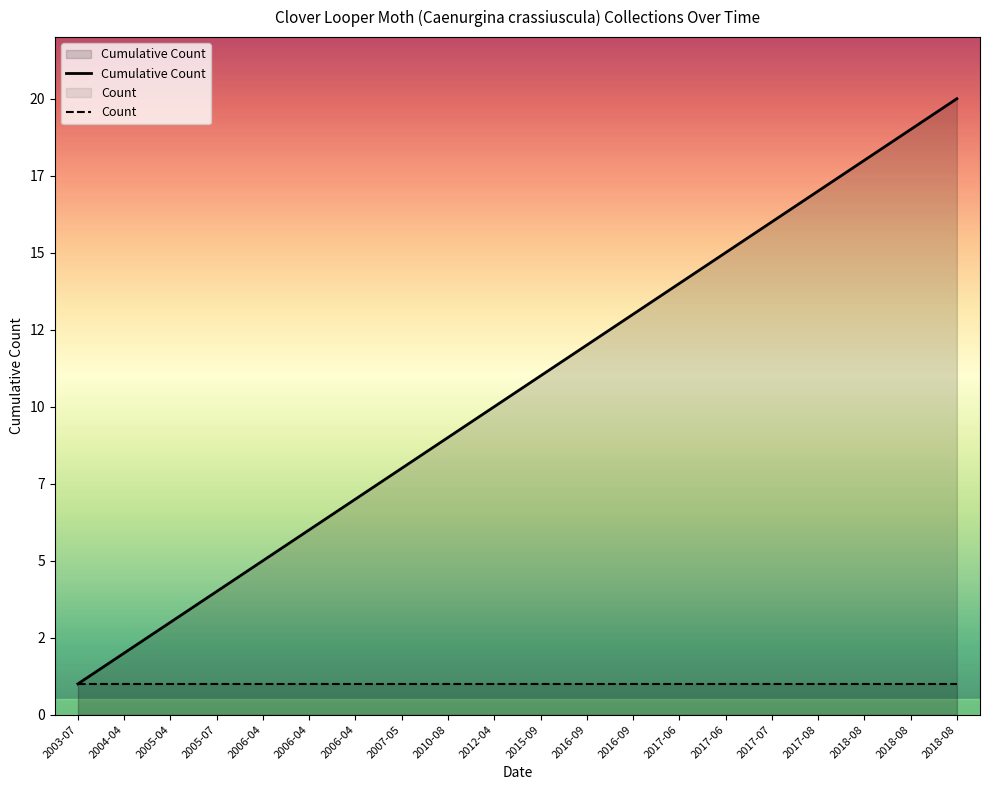

At which category is the sum across all series the highest?

2018-08